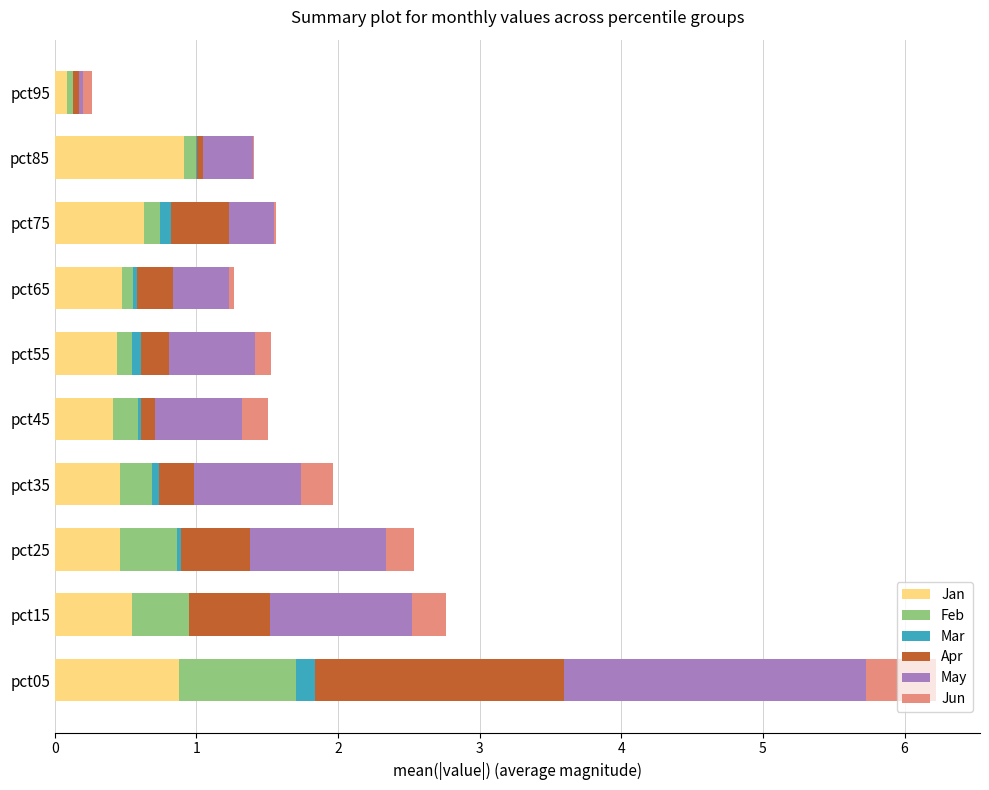

The value of Jan at pct35 is 0.8. True or false?

False